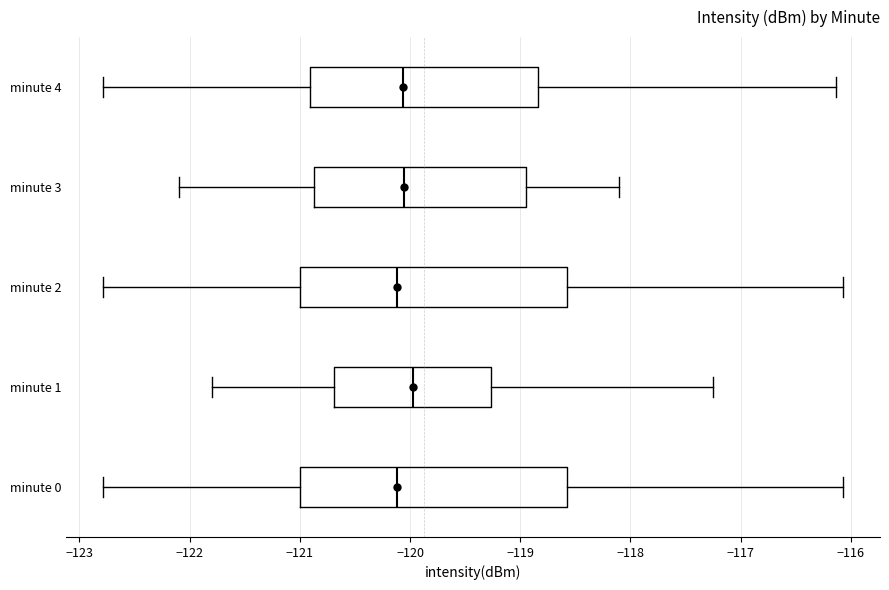

Where is the right edge of the box for minute 0 on the x-axis? The values are not printed on the chart, so give them approximately, as read against the axis.

-118.6